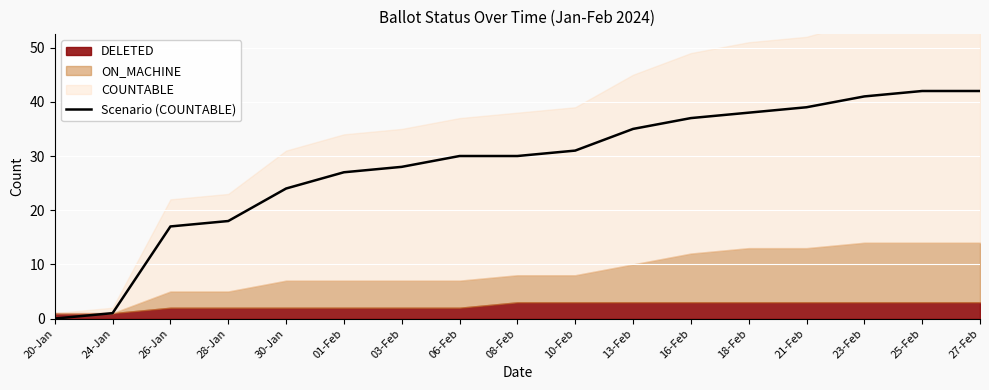

Reading right to left, list all the values displayed in this chart.

27-Feb=42	25-Feb=42	23-Feb=41	21-Feb=39	18-Feb=38	16-Feb=37	13-Feb=35	10-Feb=31	08-Feb=30	06-Feb=30	03-Feb=28	01-Feb=27	30-Jan=24	28-Jan=18	26-Jan=17	24-Jan=1	20-Jan=0